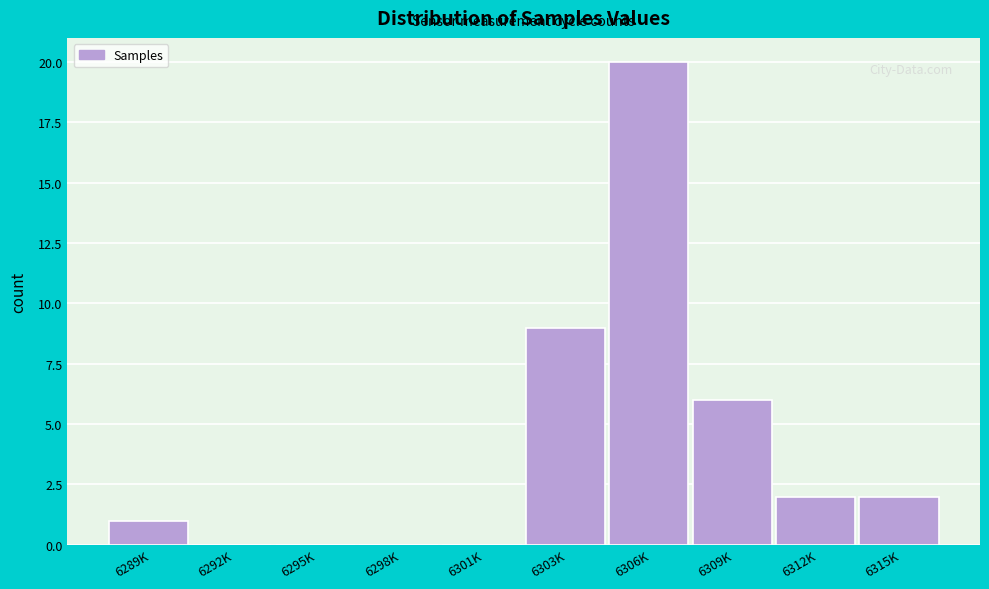

Reading left to right, list all the values displayed in this chart.

6289K=1	6292K=0	6295K=0	6298K=0	6301K=0	6303K=9	6306K=20	6309K=6	6312K=2	6315K=2